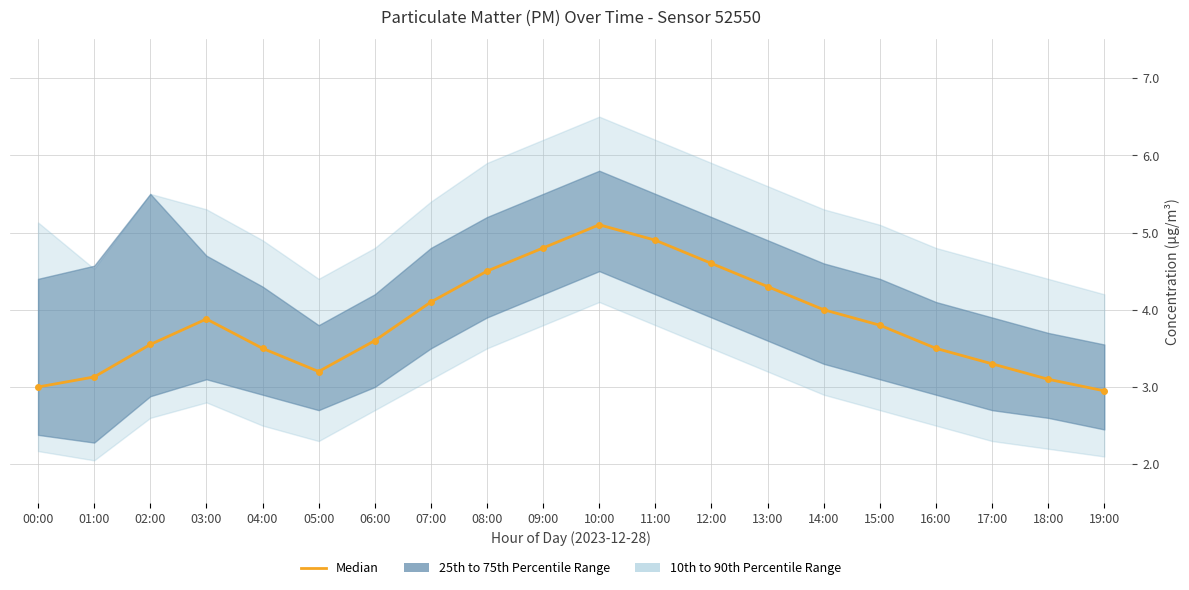

What is the sum of the values at 06:00 and 03:00?

7.5